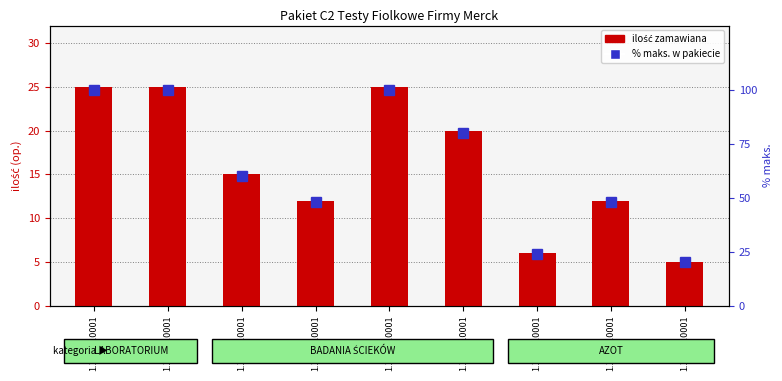

What is the value of the ilość zamawiana bar at the 8th from the left?

12